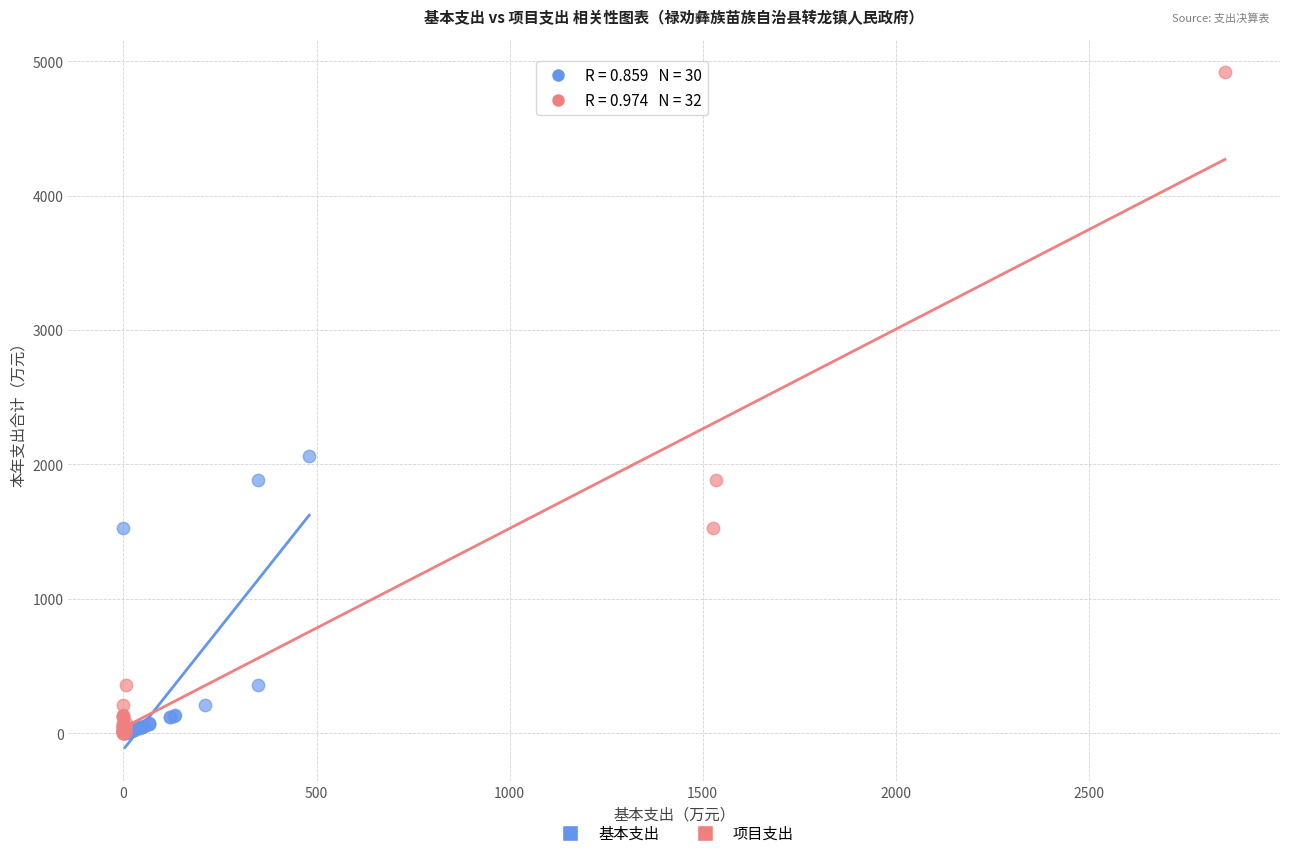

Which series has the largest Y range (max minus min)?

项目支出